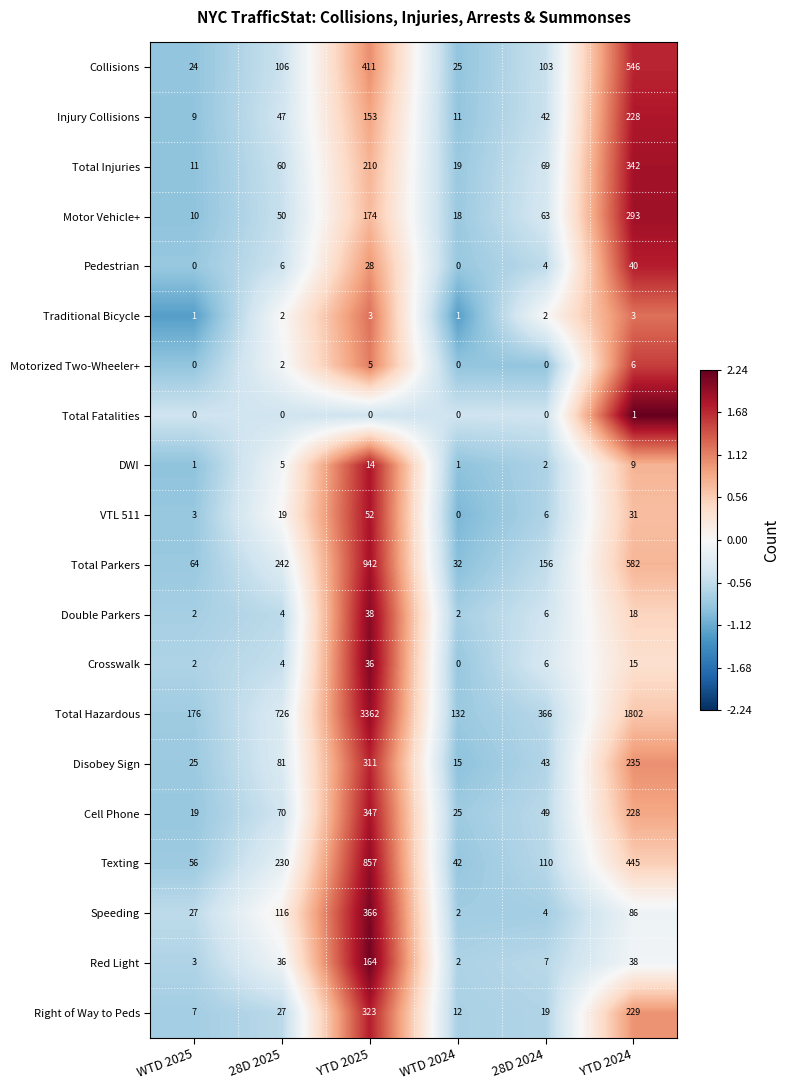

What is the minimum value shown in the chart?

0